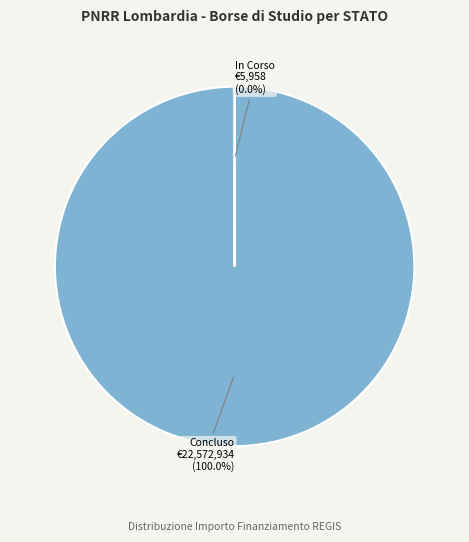

Is there any slice that represents more than half of the pie?

Yes